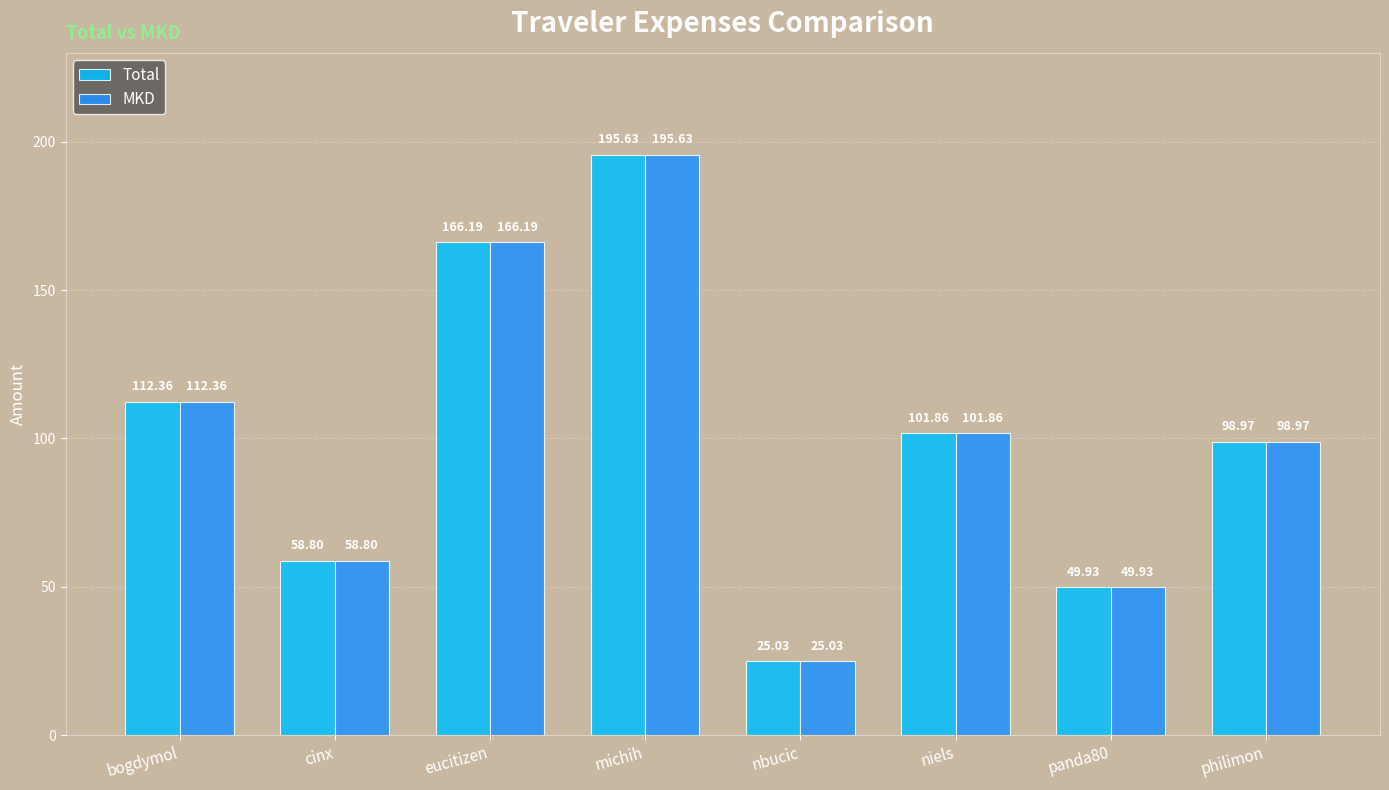

What are all the series names shown in the legend?

Total, MKD